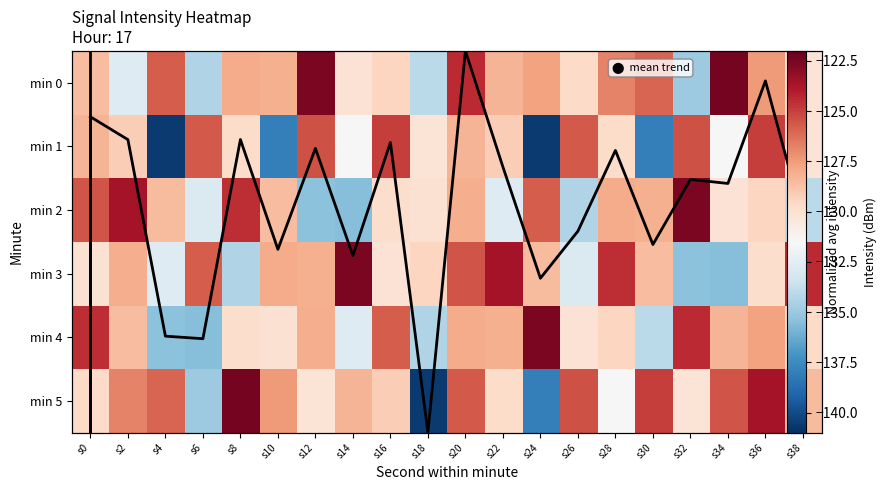

At how many categories does at least one series exceed -128?

19